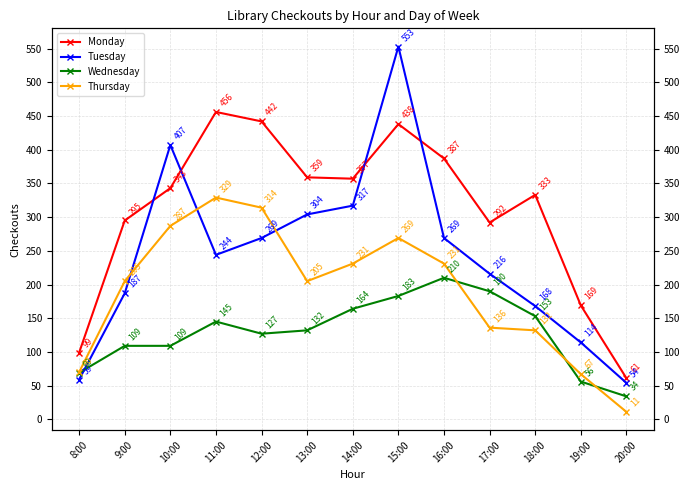

Reading left to right, transcribe all the data shown in this chart.

Monday: 99	295	343	456	442	359	357	438	387	292	333	169	61
Tuesday: 59	187	407	244	269	304	317	553	269	216	168	114	54
Wednesday: 69	109	109	145	127	132	164	183	210	190	153	56	34
Thursday: 70	205	287	329	314	205	231	269	231	136	132	67	11